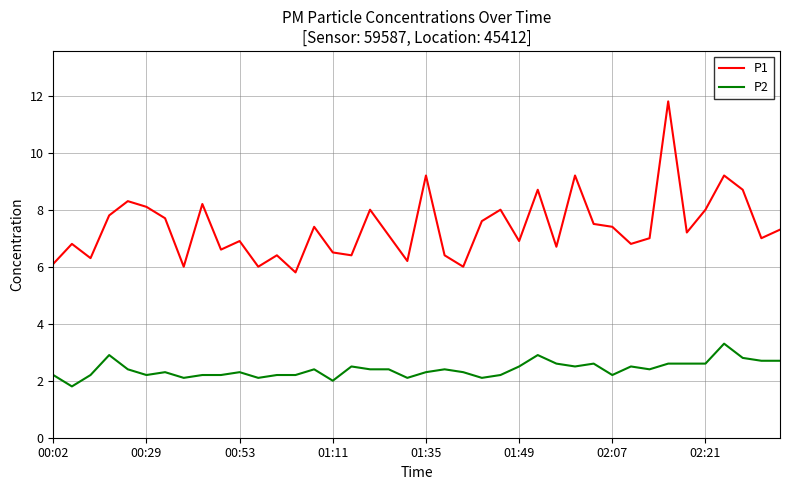

Rank the series by their maximum value, from lowest to highest.

P2, P1